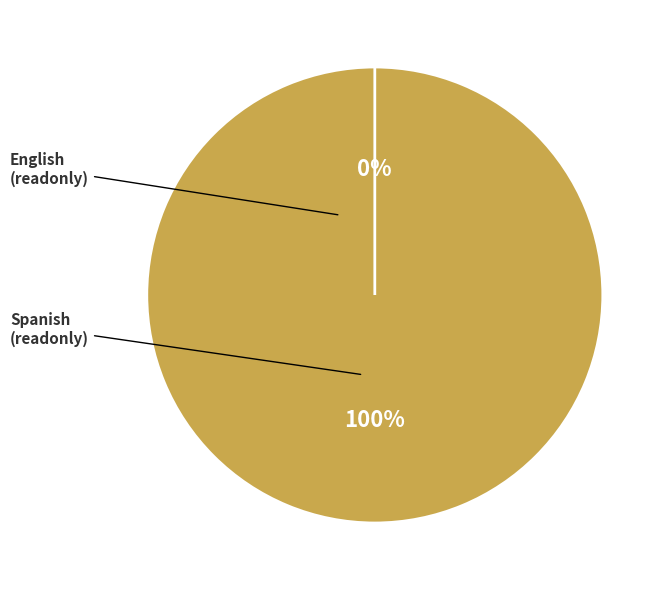

To the nearest percent, what is the combined percentage of Spanish and English?

100%